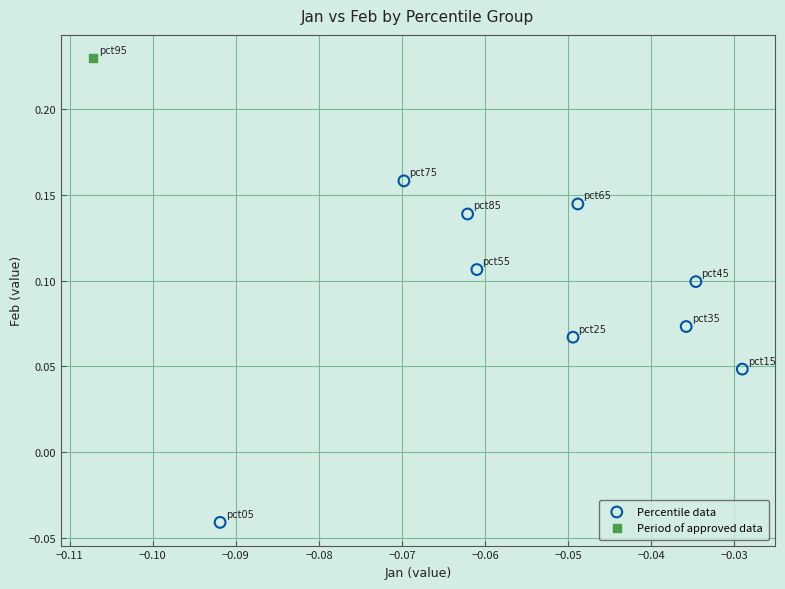

What are all the series names shown in the legend?

Percentile data, Period of approved data